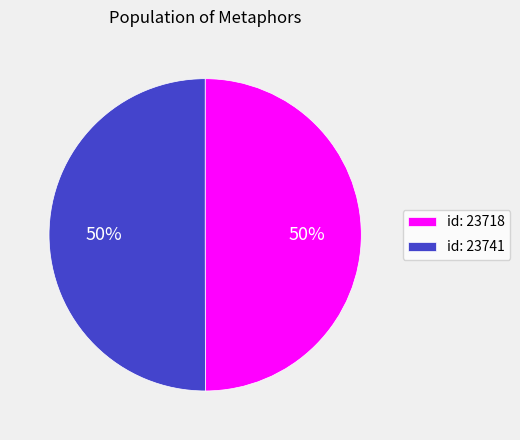

Do id: 23718 and id: 23741 together represent more than half of the pie?

Yes